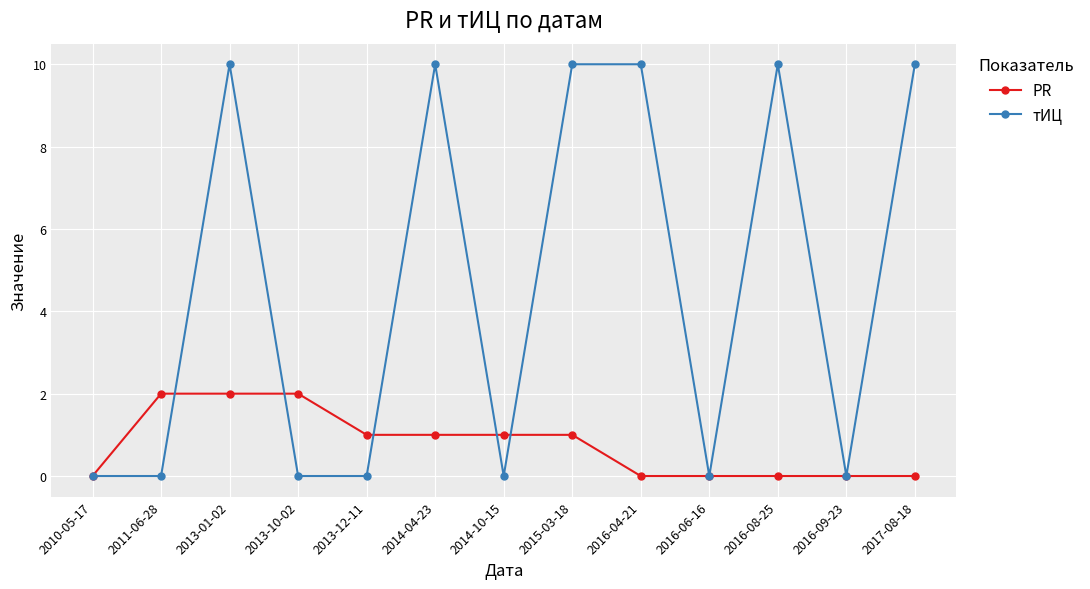

Reading left to right, list all the values displayed in this chart.

PR: 2010-05-17=0	2011-06-28=2	2013-01-02=2	2013-10-02=2	2013-12-11=1	2014-04-23=1	2014-10-15=1	2015-03-18=1	2016-04-21=0	2016-06-16=0	2016-08-25=0	2016-09-23=0	2017-08-18=0
тИЦ: 2010-05-17=0	2011-06-28=0	2013-01-02=10	2013-10-02=0	2013-12-11=0	2014-04-23=10	2014-10-15=0	2015-03-18=10	2016-04-21=10	2016-06-16=0	2016-08-25=10	2016-09-23=0	2017-08-18=10